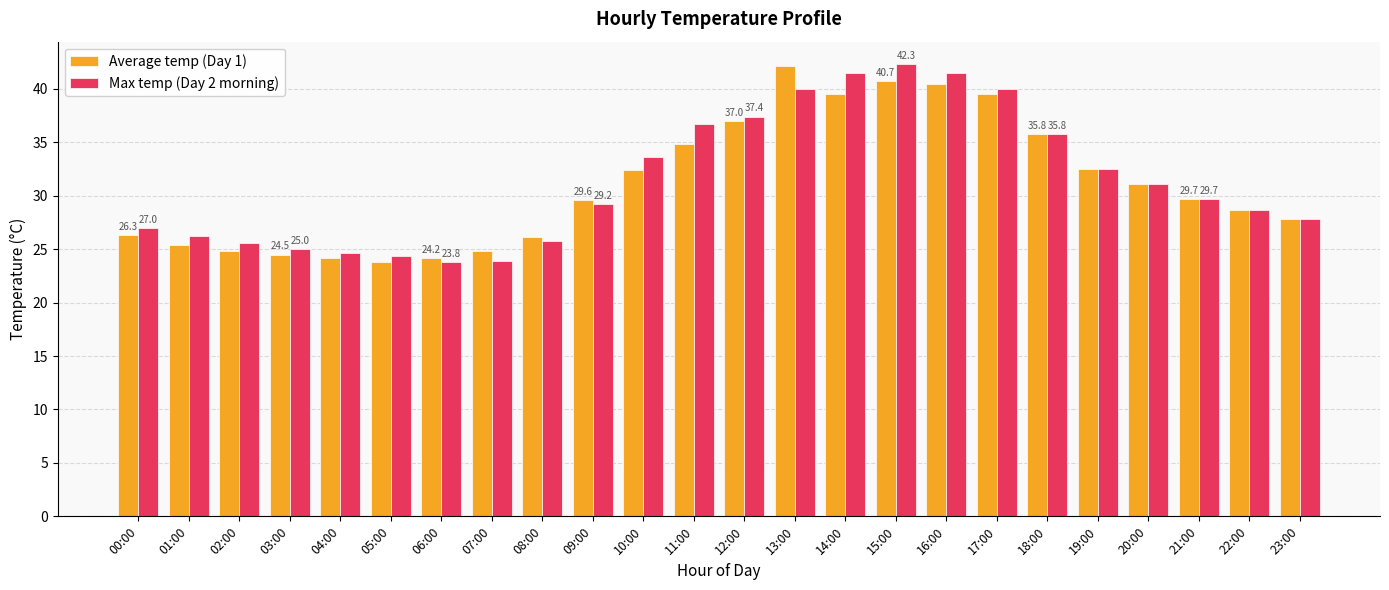

What is the label of the 2nd bar from the right?

22:00